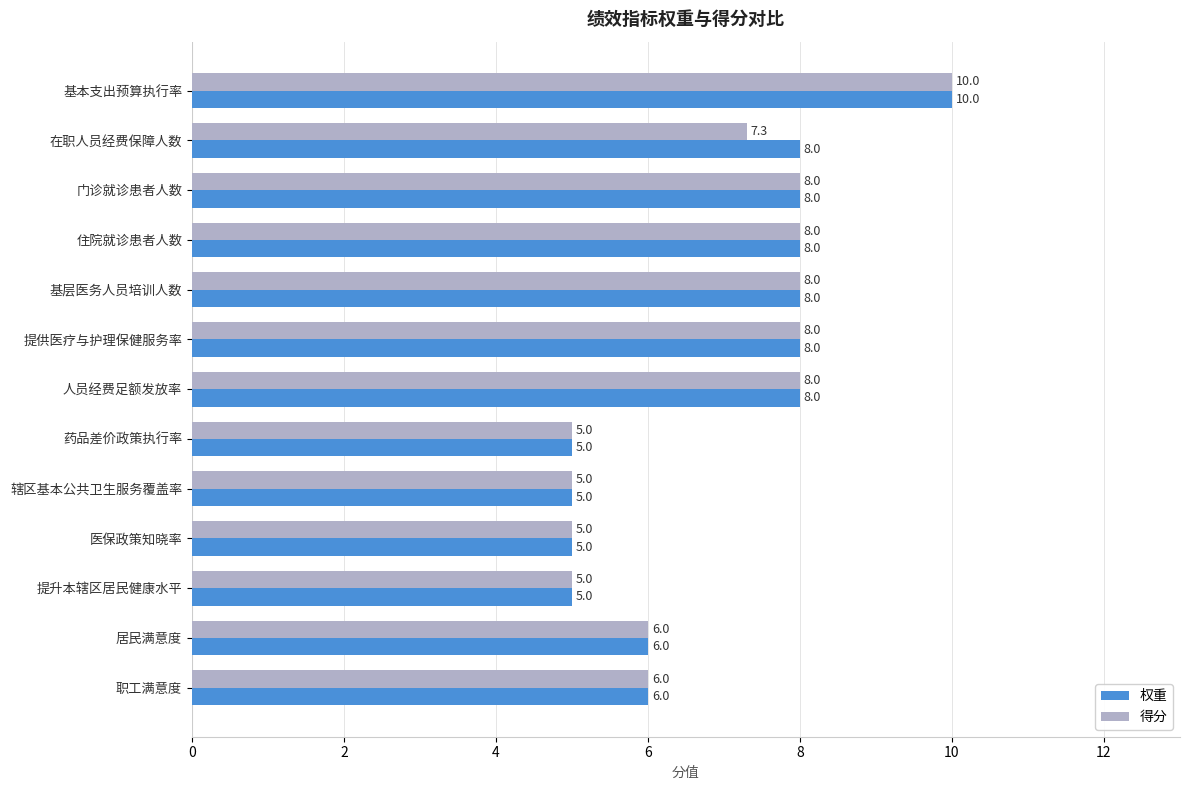

List the series in order of their overall mean, highest first.

权重, 得分